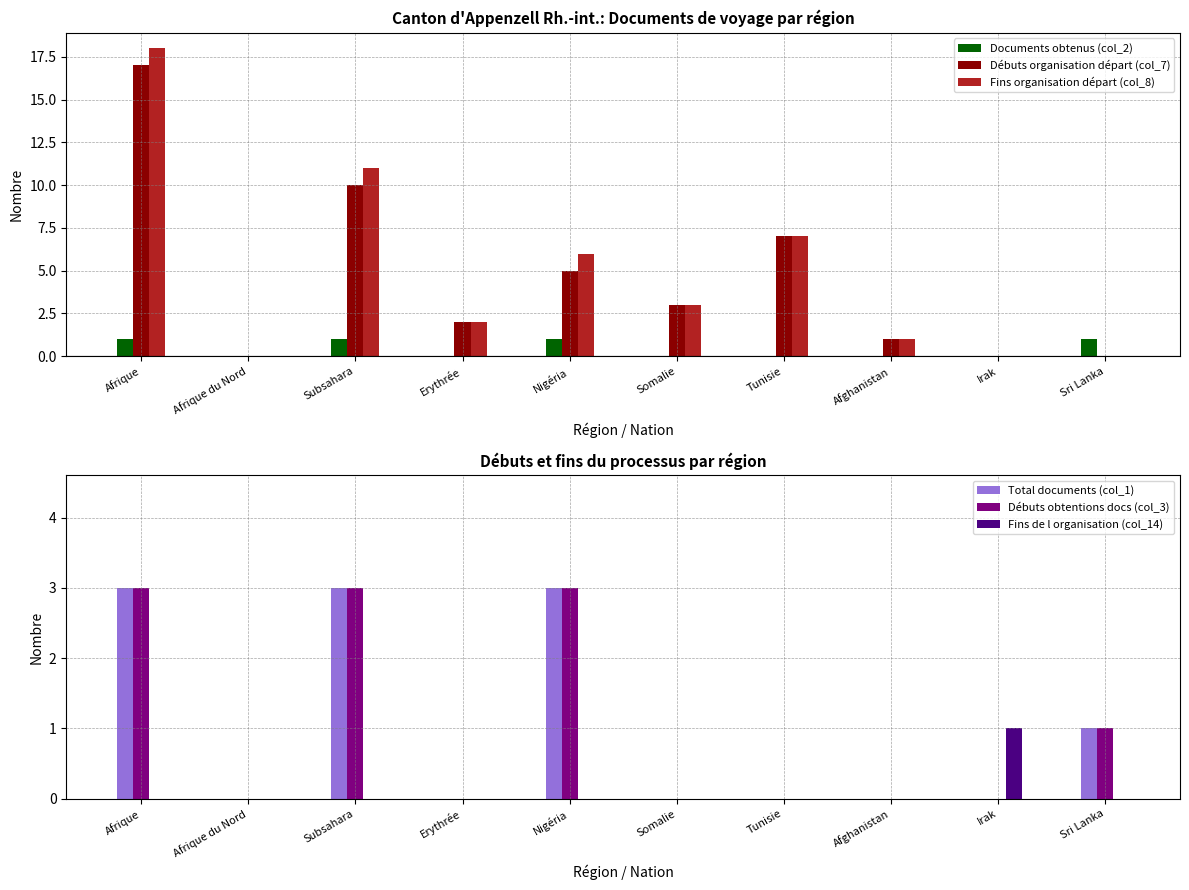

What are all the series names shown in the legend?

Documents obtenus (col_2), Débuts organisation départ (col_7), Fins organisation départ (col_8), Total documents (col_1), Débuts obtentions docs (col_3), Fins de l organisation (col_14)